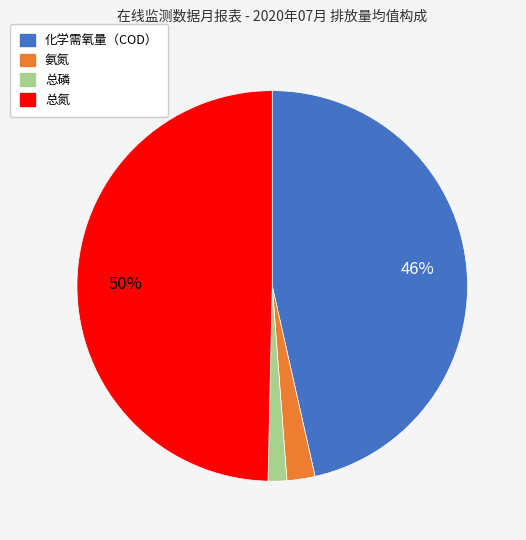

Is the sum of 化学需氧量（COD） and 总氮 greater than half?

Yes